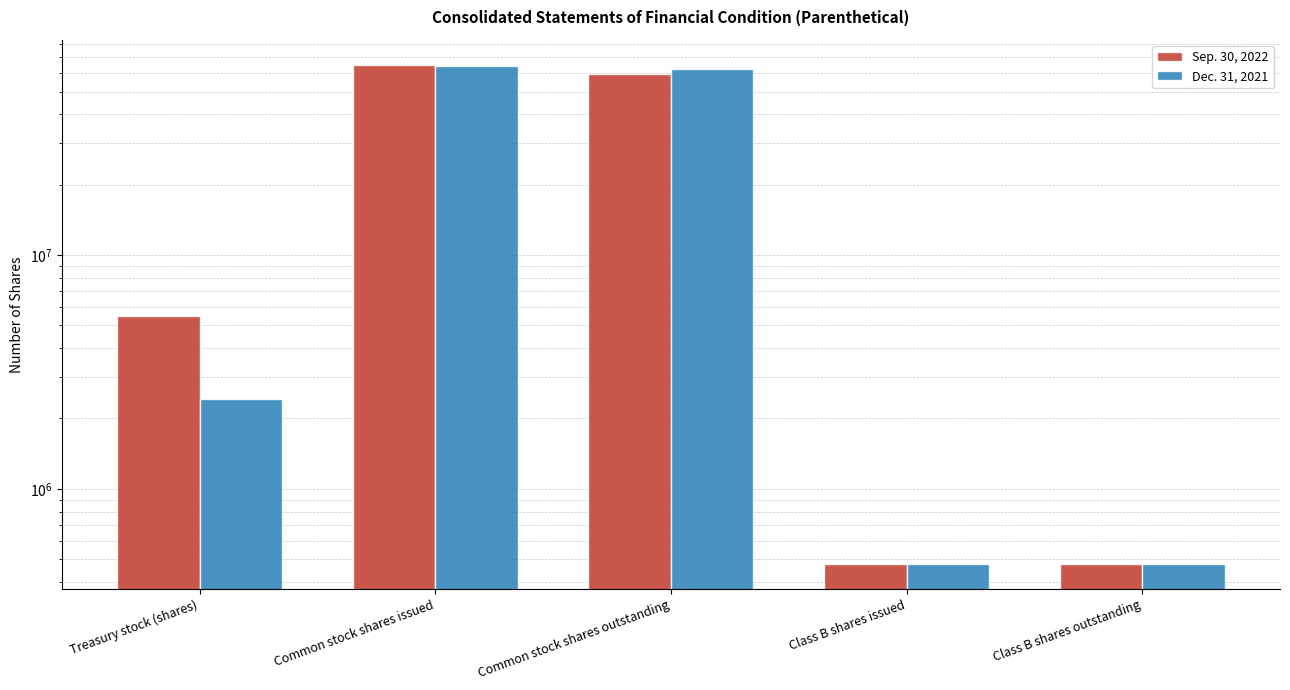

What is the average value of the Sep. 30, 2022 series?

26254760